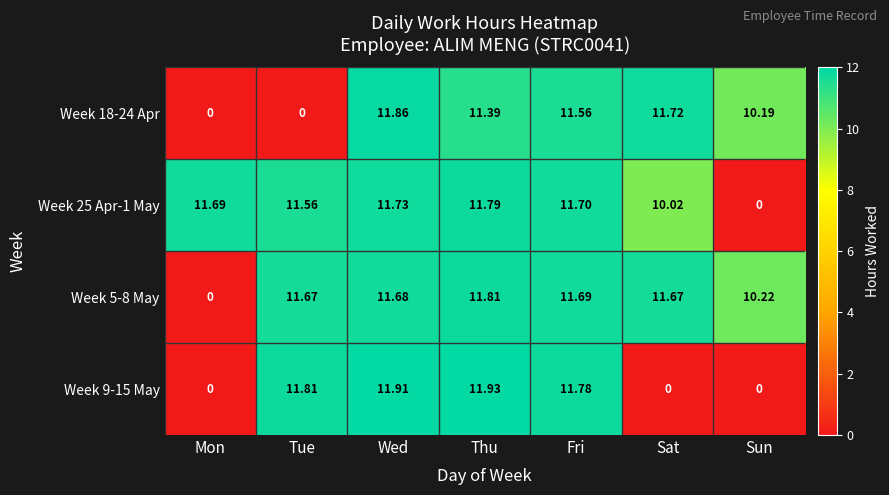

At which label does Week 5-8 May reach its peak?

Thu